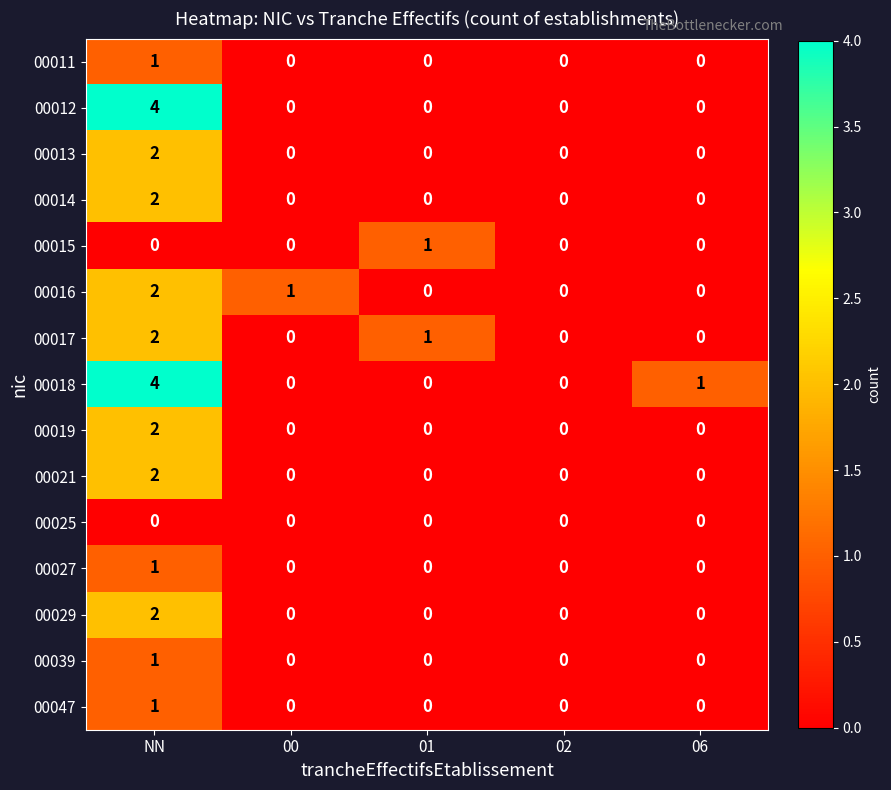

How many positive values does the 00011 series have?

1